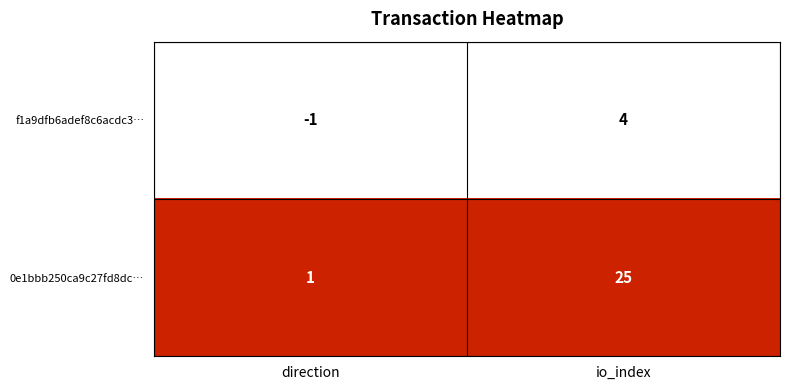

Reading right to left, list all the values displayed in this chart.

f1a9dfb6adef8c6acdc3…: io_index=4	direction=-1
0e1bbb250ca9c27fd8dc…: io_index=25	direction=1